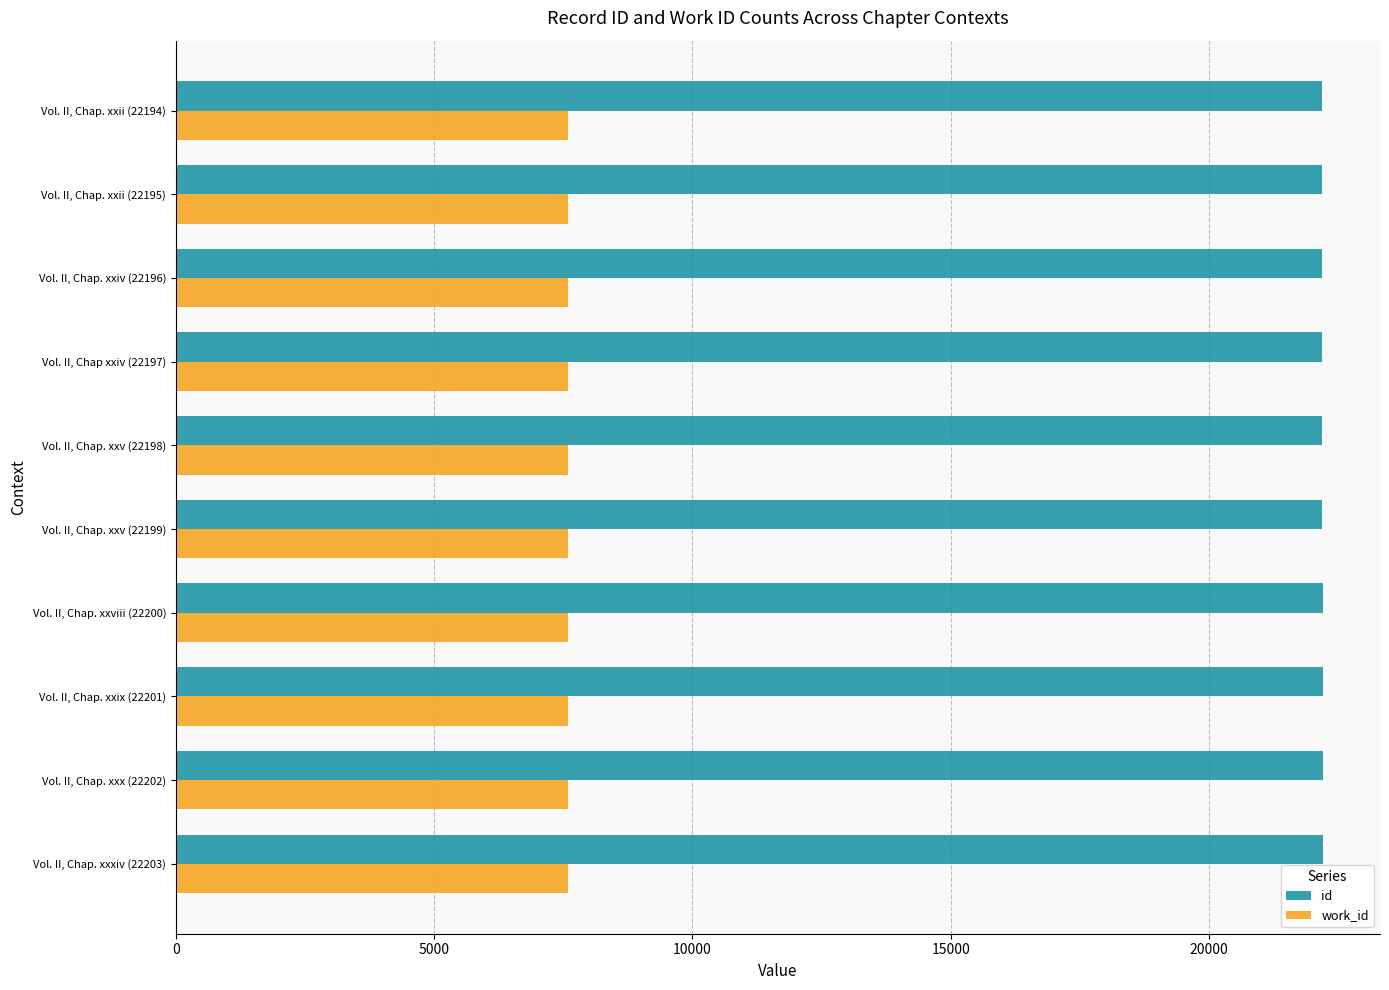

Rank the series by their maximum value, from lowest to highest.

work_id, id